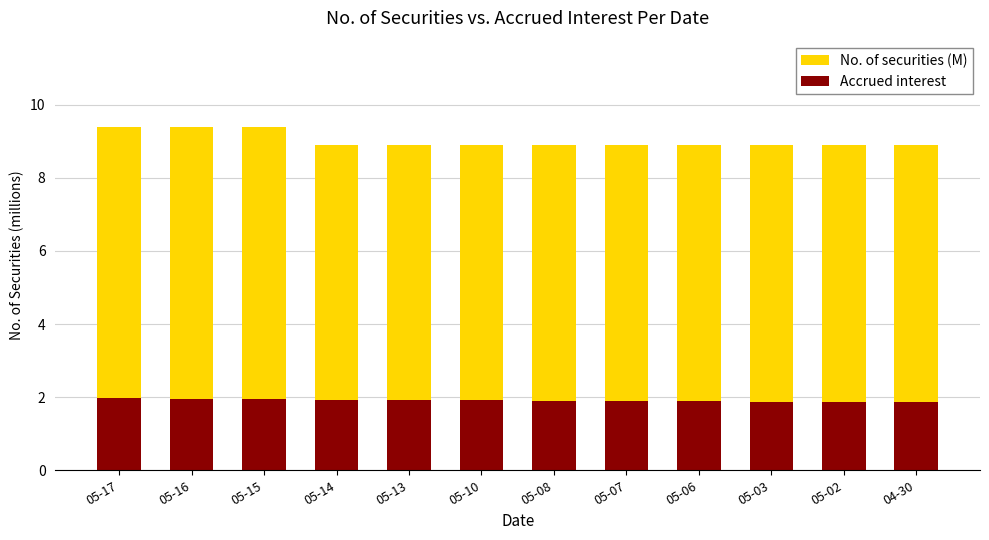

The Accrued interest series shows 3.5 at 05-15. True or false?

False